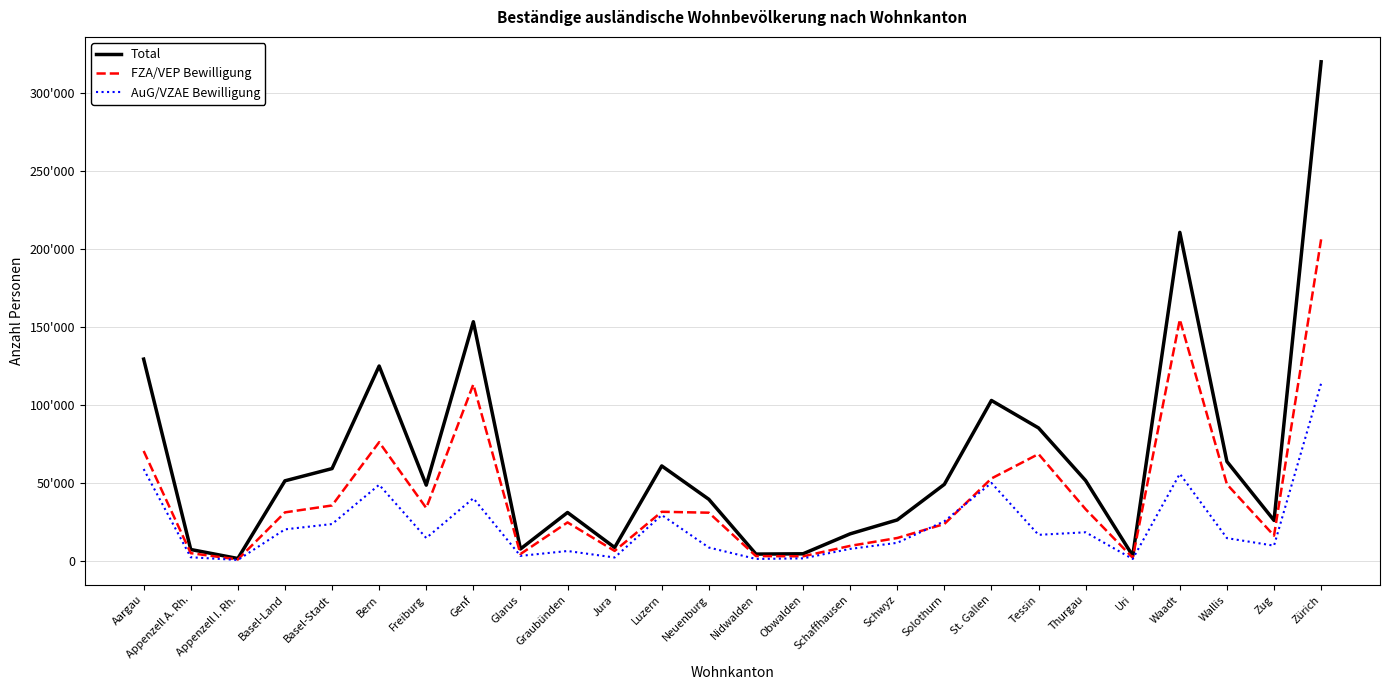

List the series in order of their peak value, highest first.

Total, FZA/VEP Bewilligung, AuG/VZAE Bewilligung